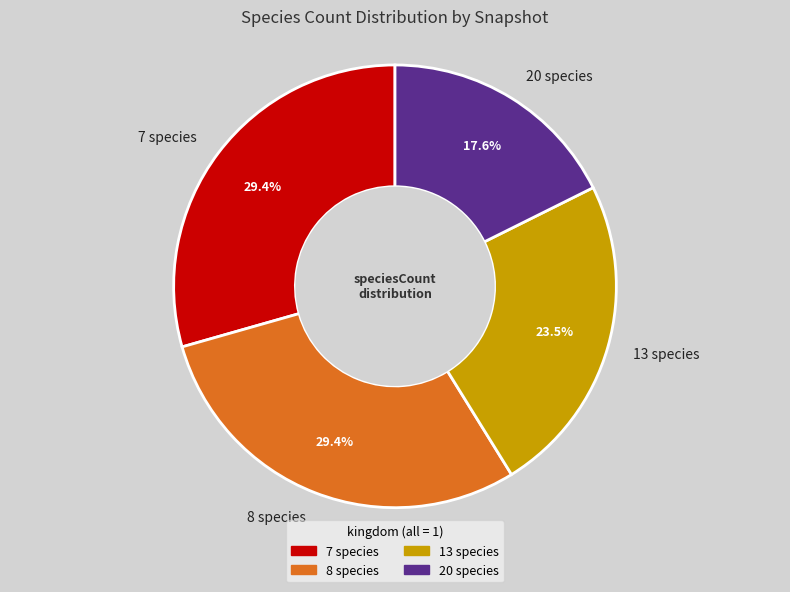

Which has a higher value, 20 species or 7 species?

7 species